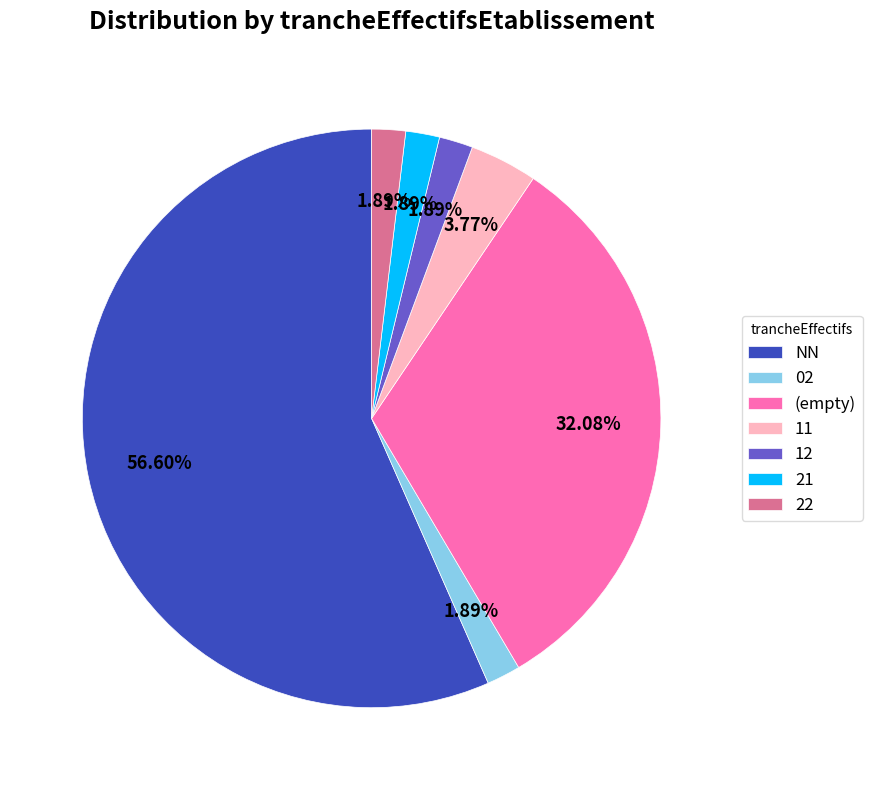

What is the largest slice in the pie chart?

NN